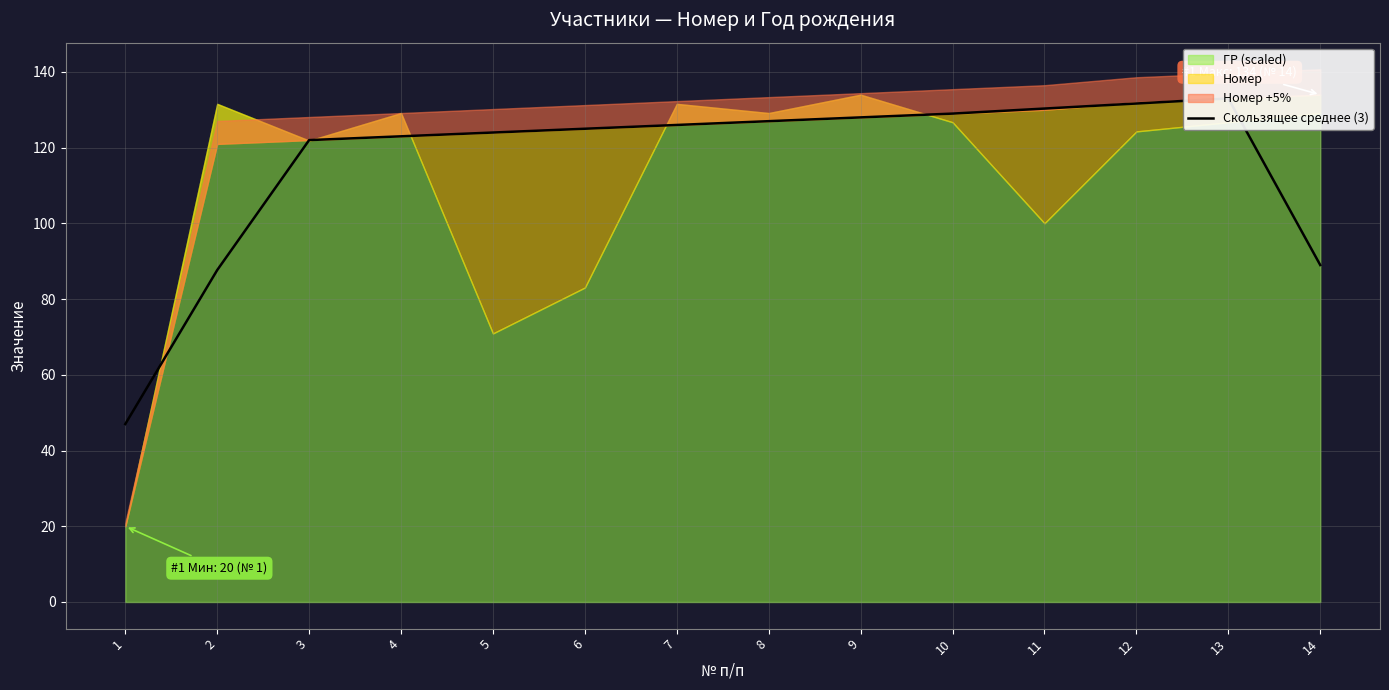

How many data points does each series have?

14